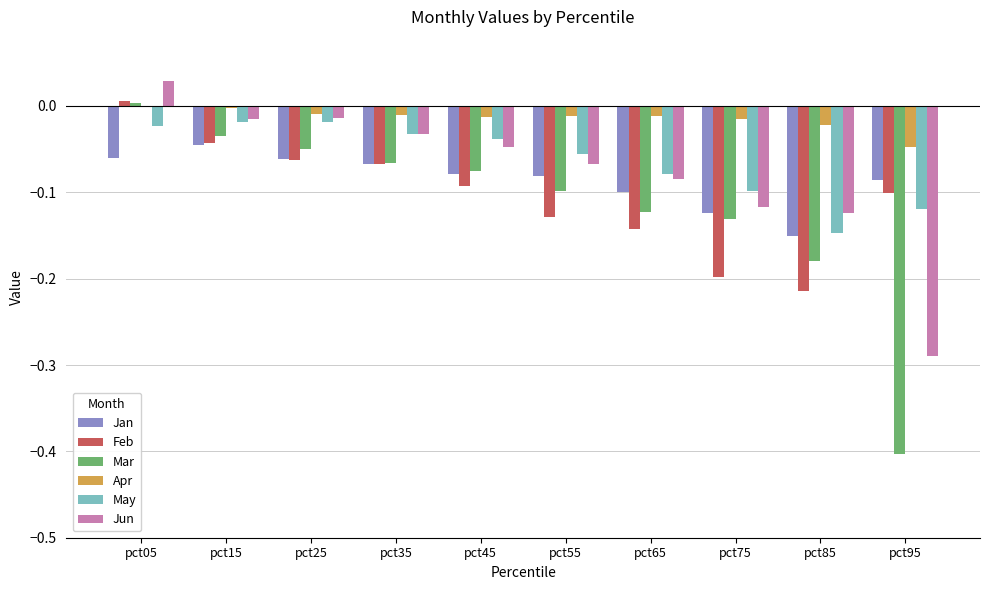

Which series has the largest total across all categories?

Apr